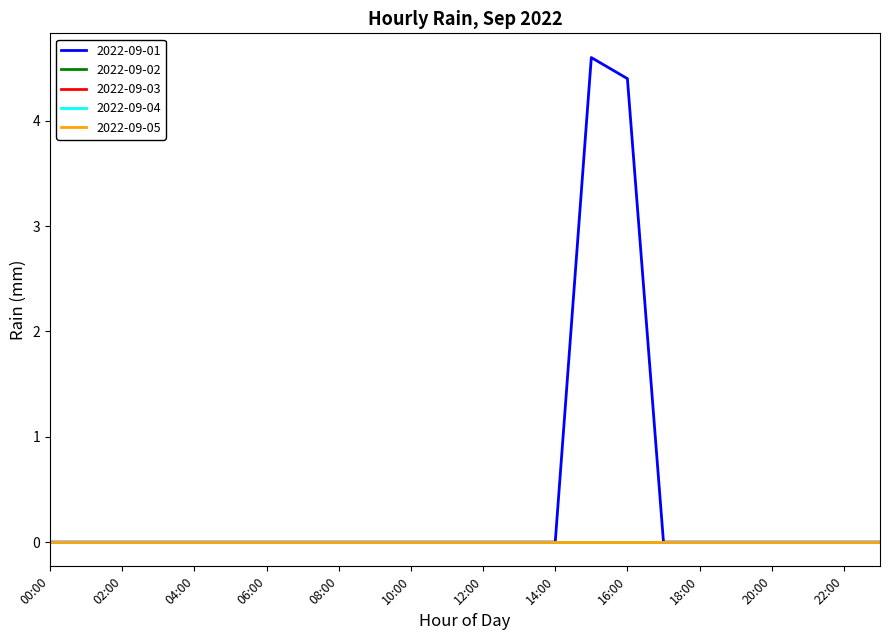

Is this an area chart (filled region under the line)?

No